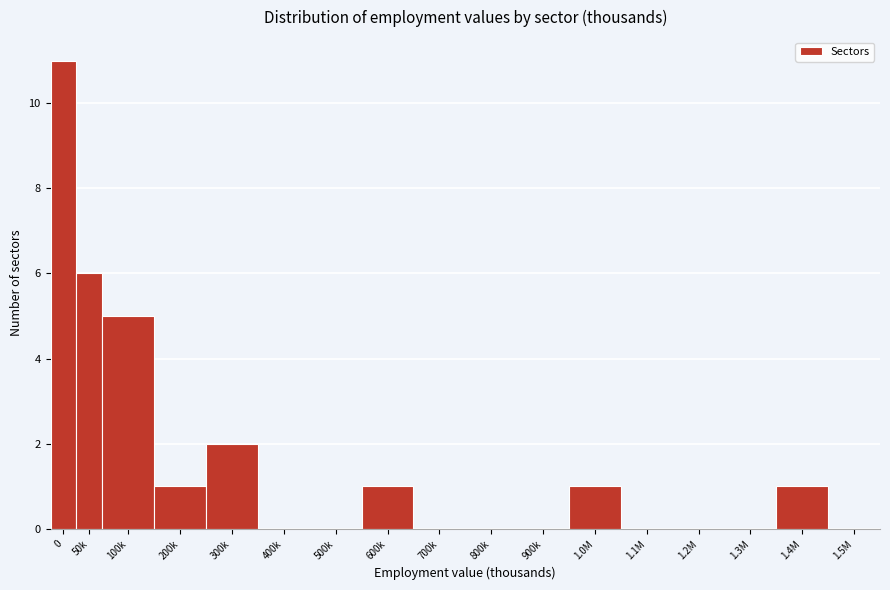

Reading left to right, extract all data points from this chart.

0=11	50k=6	100k=5	200k=1	300k=2	400k=0	500k=0	600k=1	700k=0	800k=0	900k=0	1.0M=1	1.1M=0	1.2M=0	1.3M=0	1.4M=1	1.5M=0